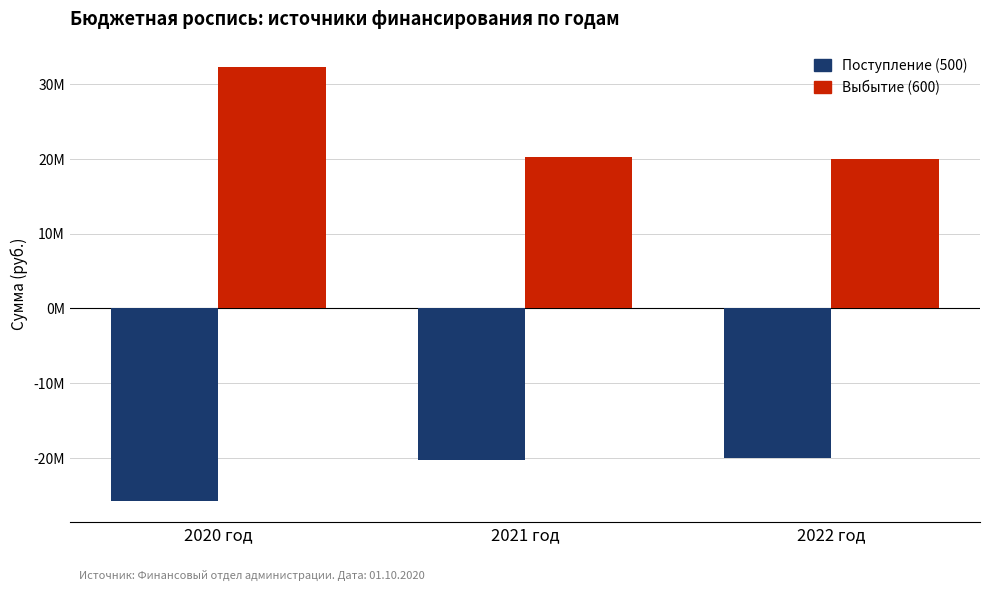

Between 2022 год and 2021 год, which is larger?

2022 год